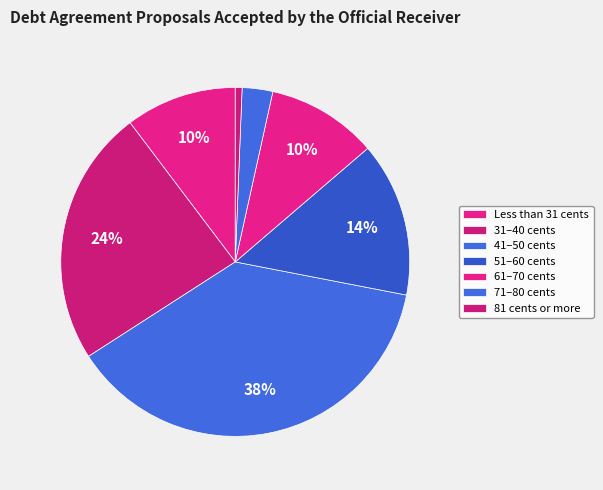

How many segments does this pie chart have?

7